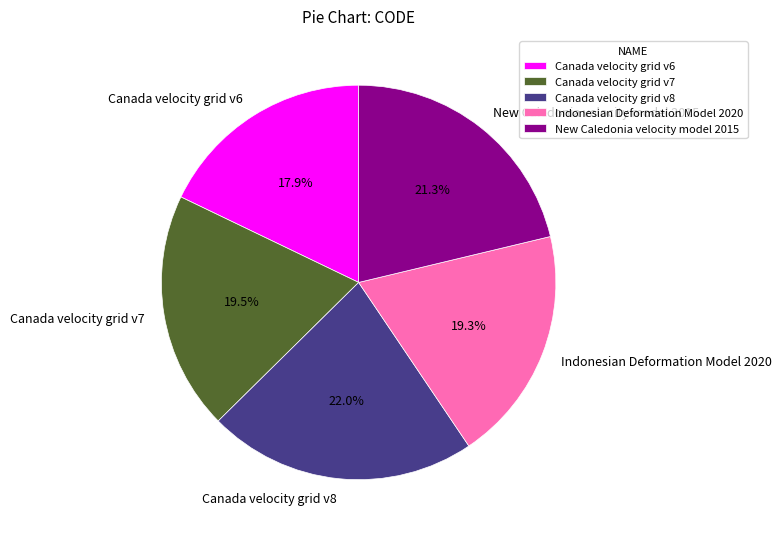

Which slice is the largest?

Canada velocity grid v8